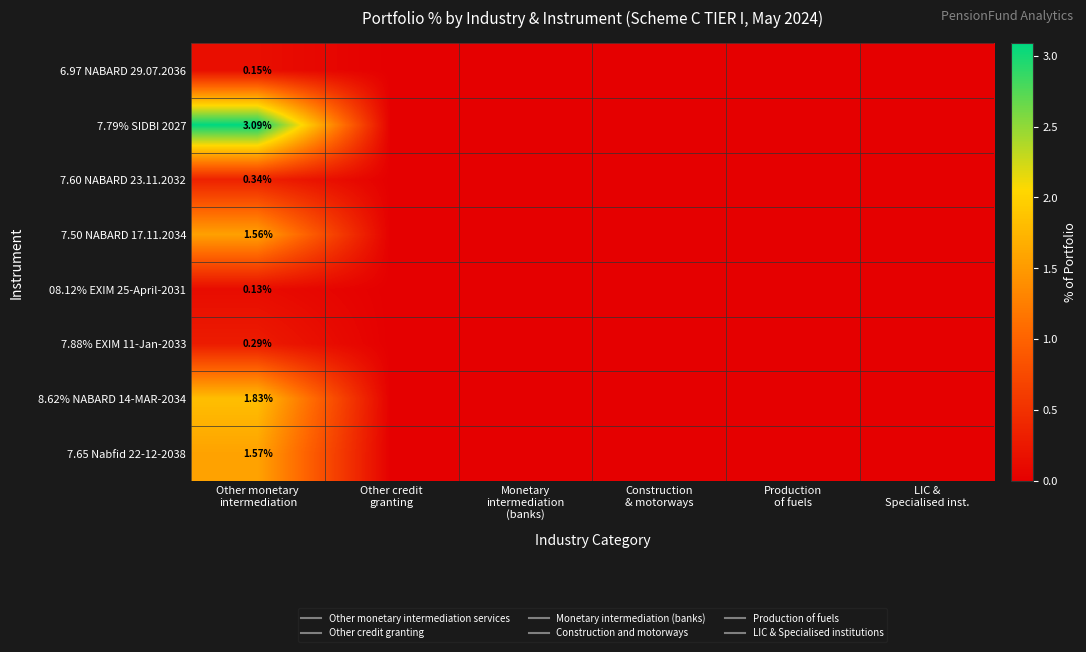

Rank the series at Construction & motorways from lowest to highest value.

6.97 NABARD 29.07.2036, 7.79% SIDBI 2027, 7.60 NABARD 23.11.2032, 7.50 NABARD 17.11.2034, 08.12% EXIM 25-April-2031, 7.88% EXIM 11-Jan-2033, 8.62% NABARD 14-MAR-2034, 7.65 Nabfid 22-12-2038